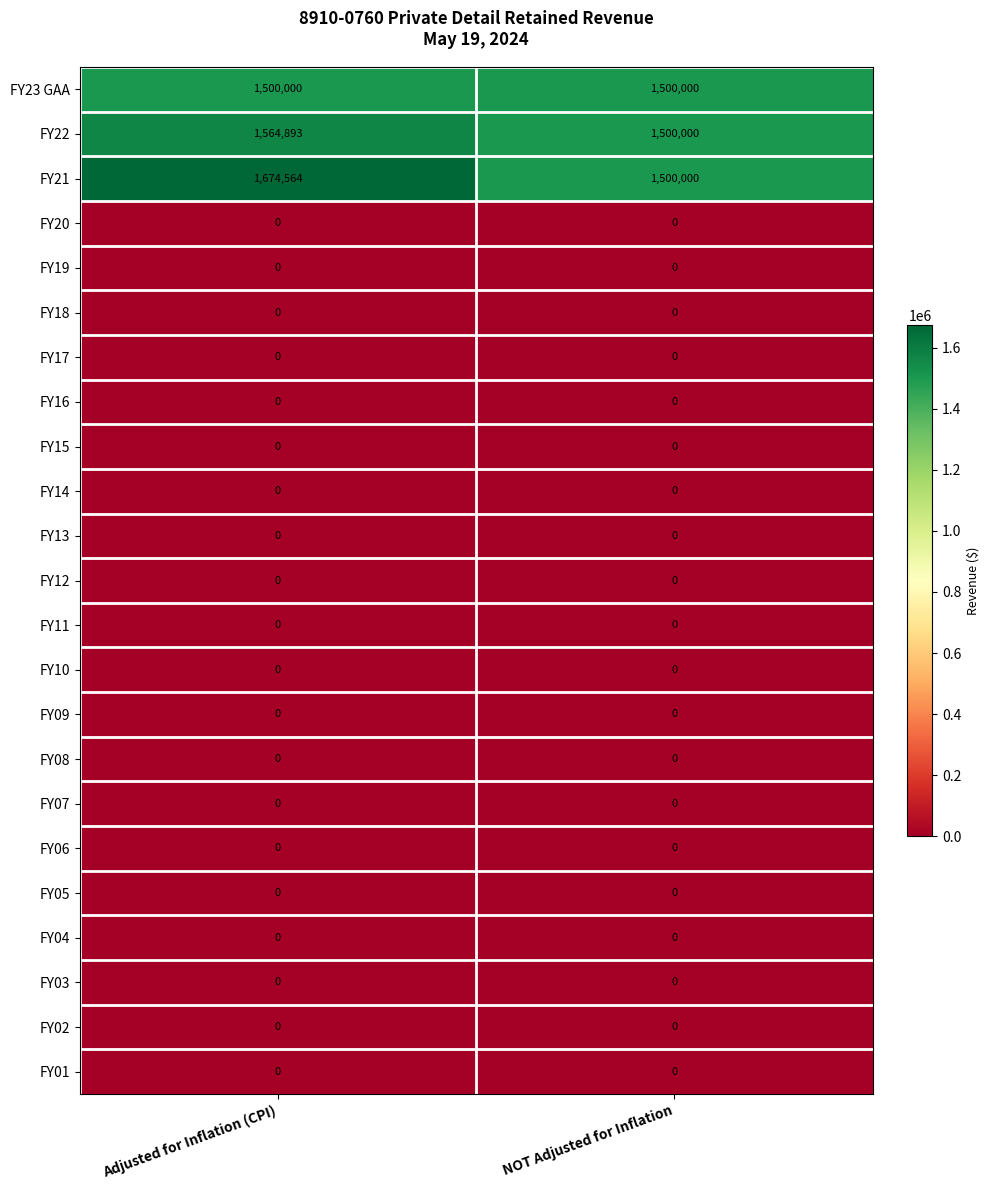

What is the greatest value displayed?

1674564